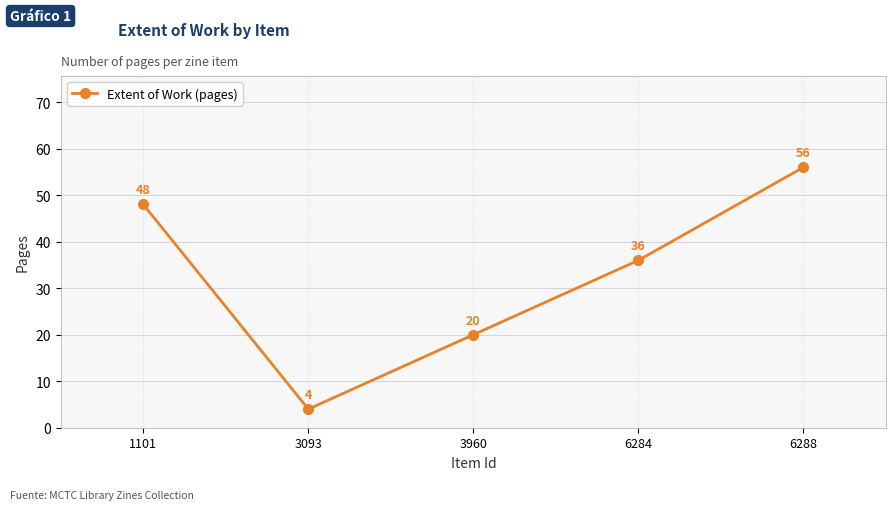

Which category has the highest value across all series?

6288